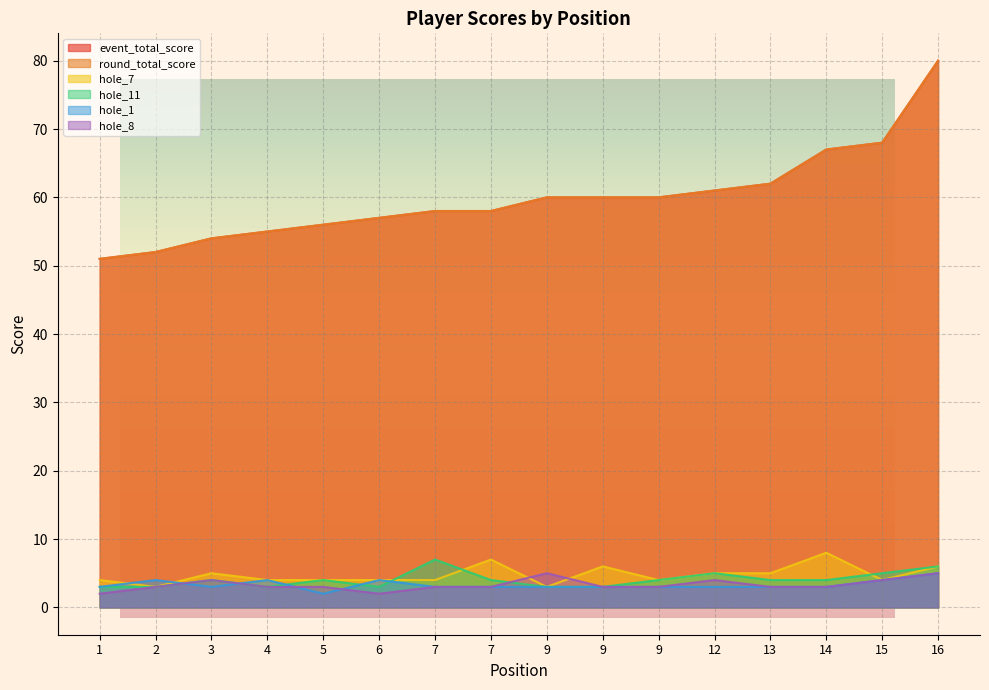

Does the chart have visible grid lines?

Yes